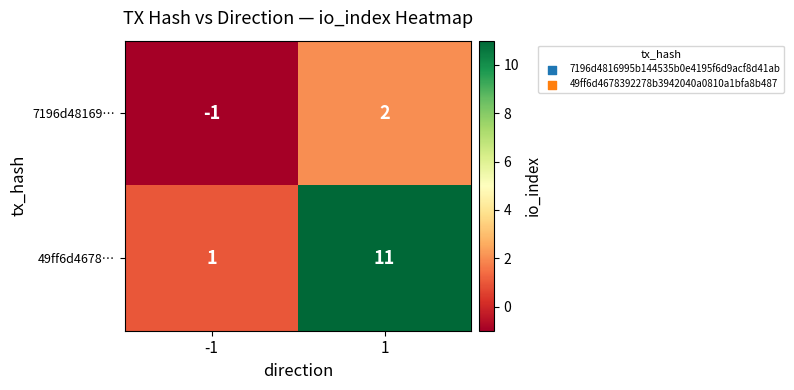

List the series in order of their overall mean, lowest first.

7196d48169…, 49ff6d4678…